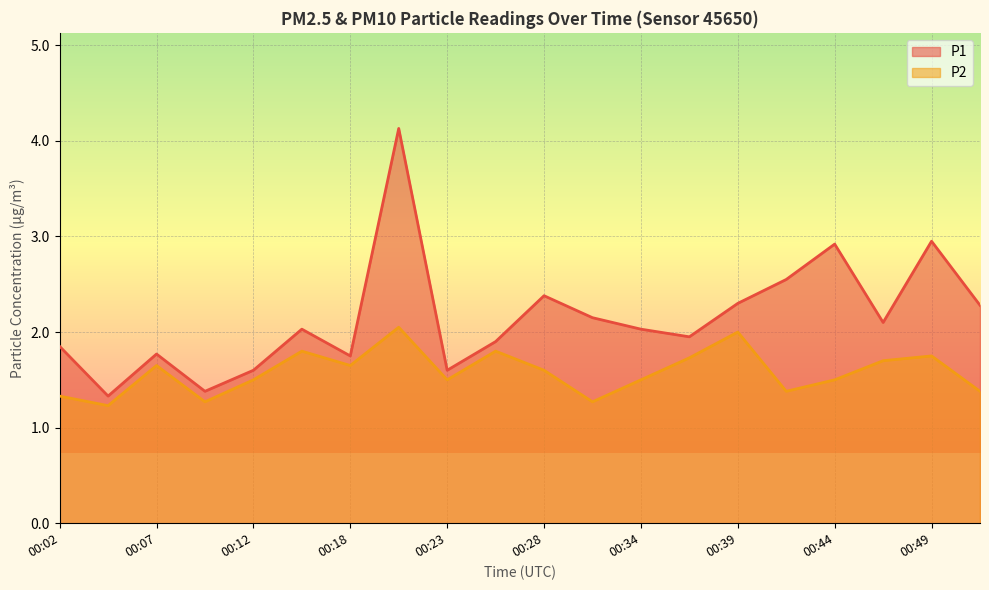

Reading left to right, extract all data points from this chart.

P1: 1.9	1.3	1.8	1.4	1.6	2.0	1.8	4.1	1.6	1.9	2.4	2.1	2.0	1.9	2.3	2.5	2.9	2.1	3.0	2.3
P2: 1.3	1.2	1.6	1.3	1.5	1.8	1.6	2.0	1.5	1.8	1.6	1.3	1.5	1.7	2.0	1.4	1.5	1.7	1.8	1.4